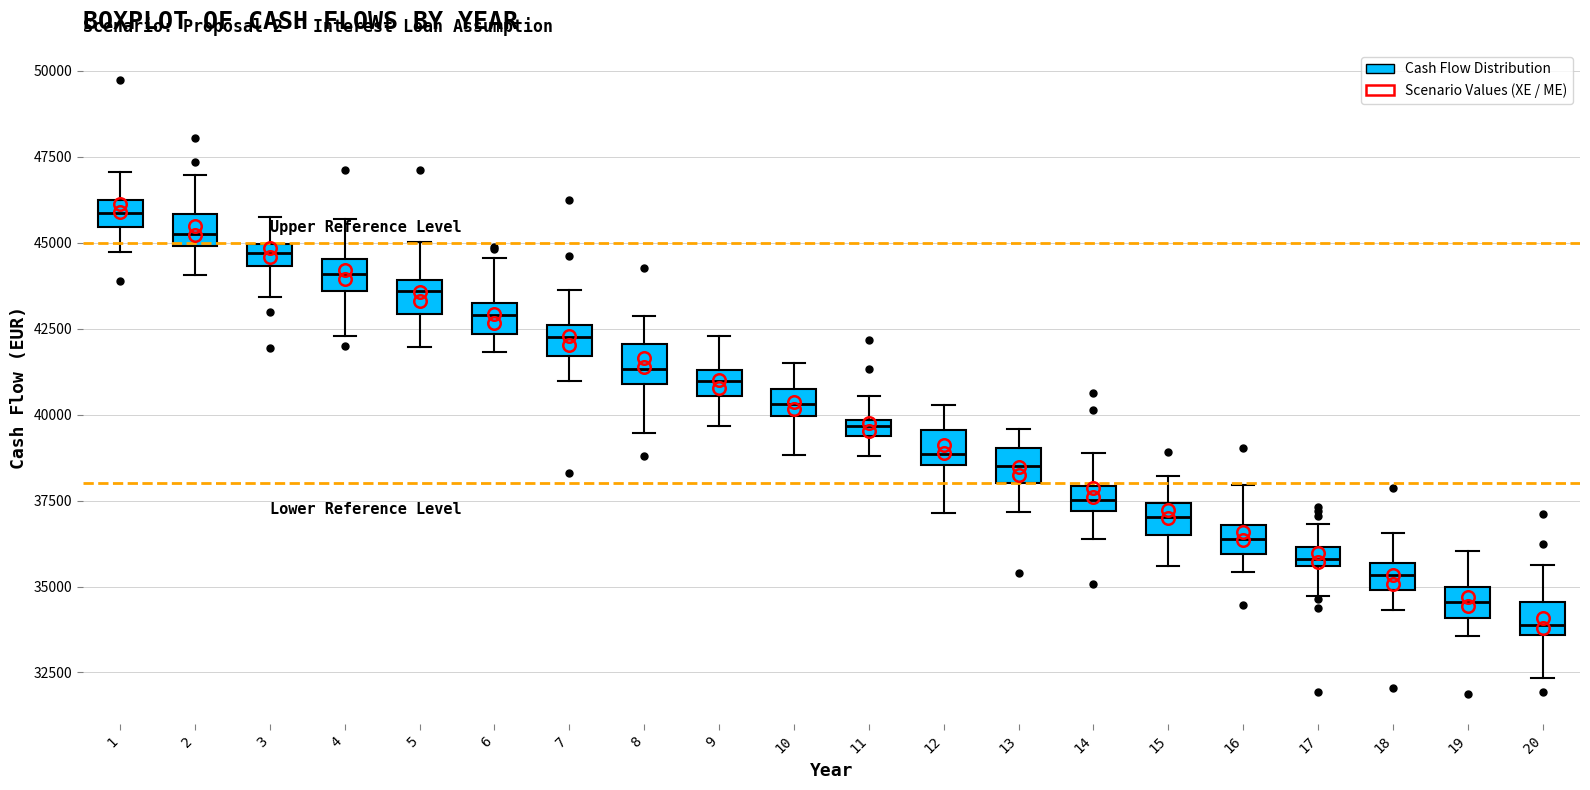

Where is the upper edge of the box at x = 1 on the y-axis? The values are not printed on the chart, so give them approximately, as read against the axis.

46500